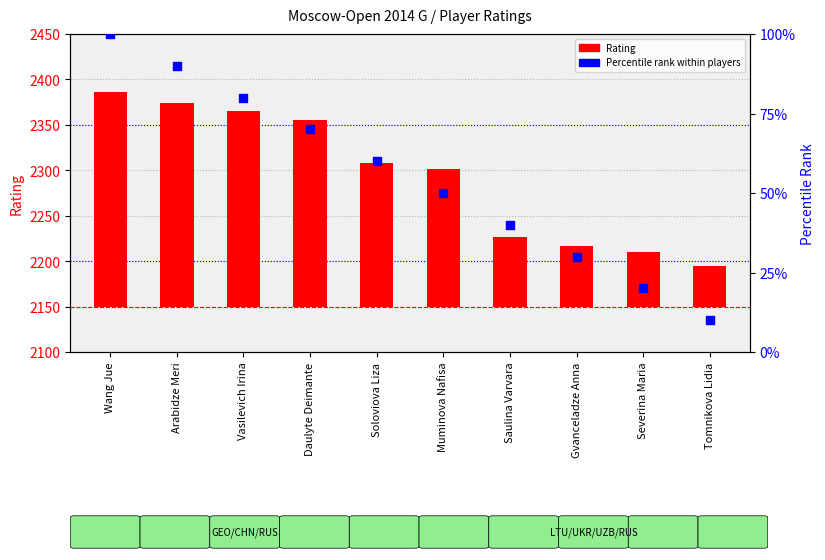

What are all the series names shown in the legend?

Rating, Percentile rank within players